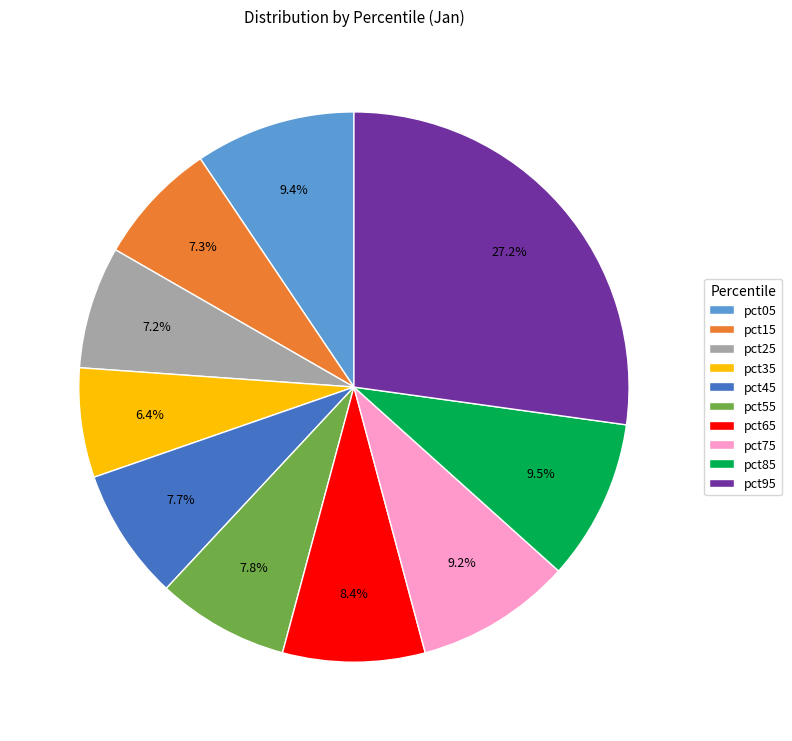

Is it true that pct05 is 9% of the pie?

True